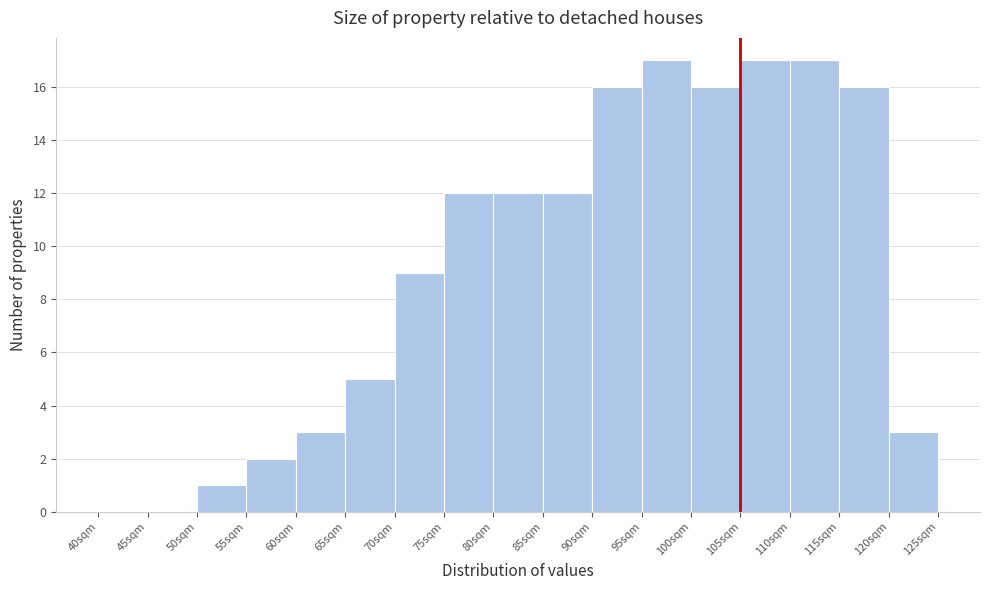

Reading left to right, list every bar in this chart as the range it spans on the x-axis followed by its height. The values are not printed on the chart, so give them approximately, as read against the axis.

40 to 45: 0
45 to 50: 0
50 to 55: 1
55 to 60: 2
60 to 65: 3
65 to 70: 5
70 to 75: 9
75 to 80: 12
80 to 85: 12
85 to 90: 12
90 to 95: 16
95 to 100: 17
100 to 105: 16
105 to 110: 17
110 to 115: 17
115 to 120: 16
120 to 125: 3